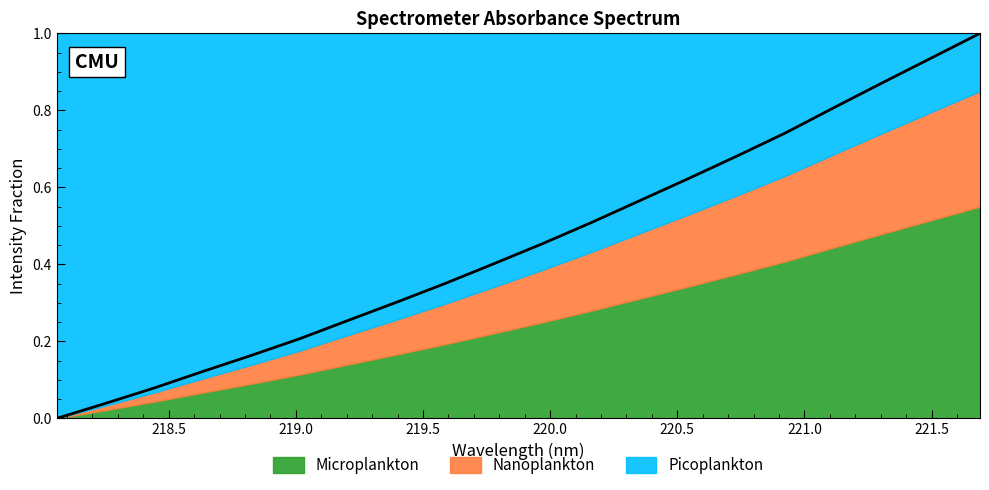

What is the sum of all values?

9.1